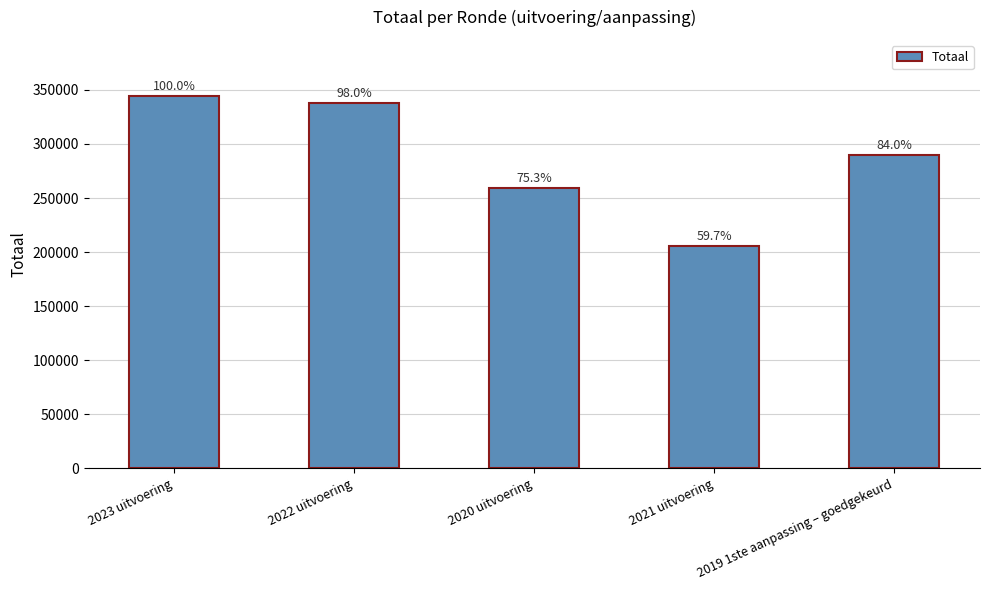

What is the change in value from 2022 uitvoering to 2021 uitvoering?

-132099